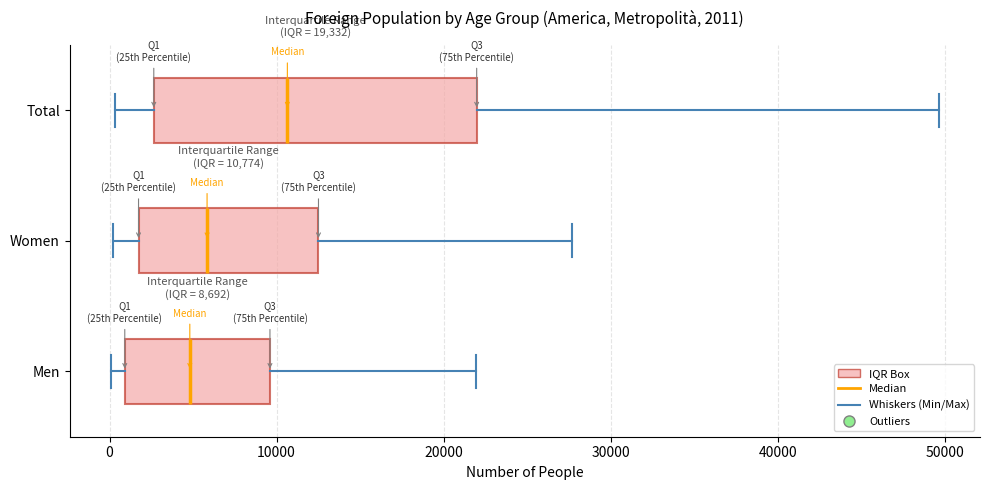

Comparing the boxes themselves (not the whiskers), which one is the widest?

Total